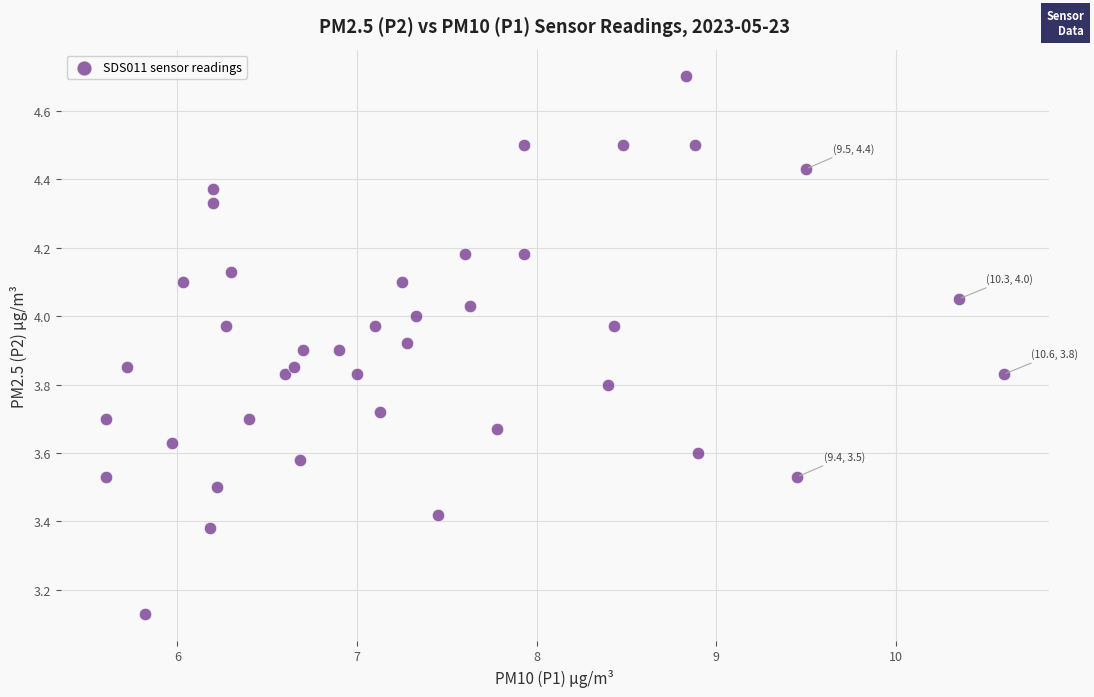

What is the range of Y values (max minus min)?

1.6